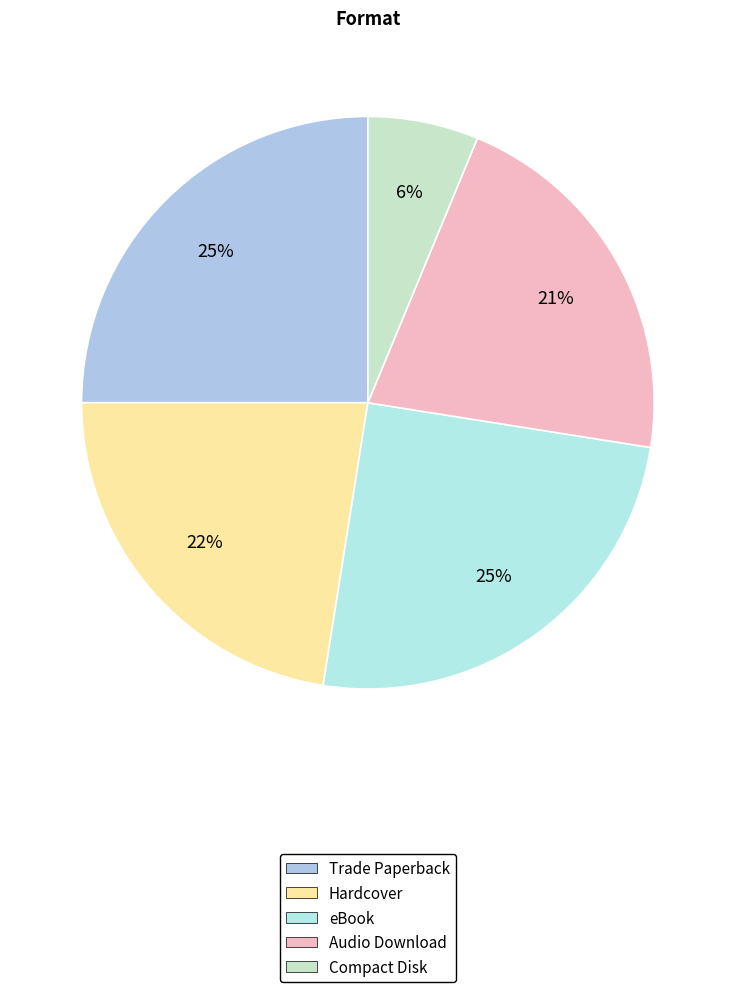

True or false: eBook accounts for 14% of the total.

False